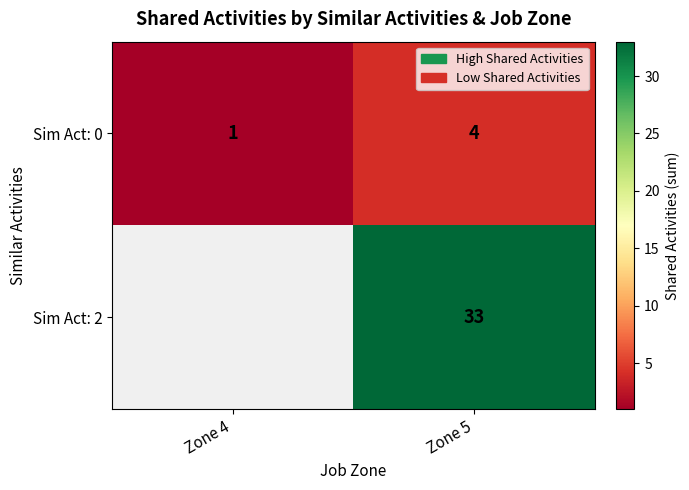

What is the maximum value shown in the chart?

33.0